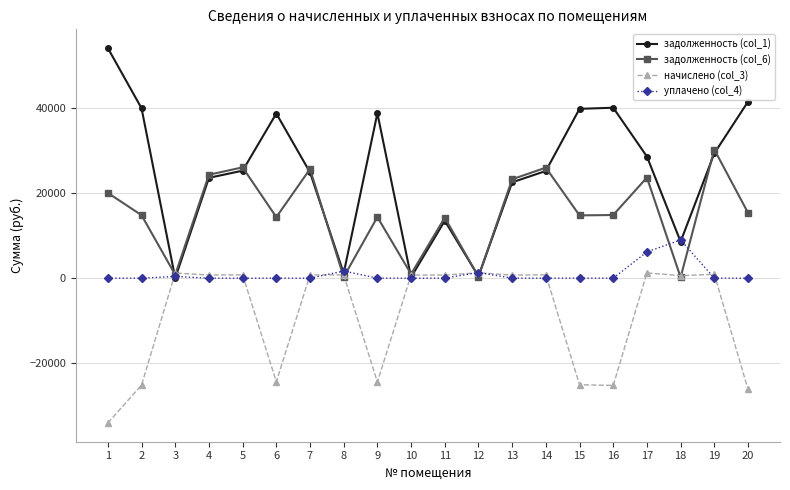

The value of задолженность (col_6) at 13 is 11855.9. True or false?

False